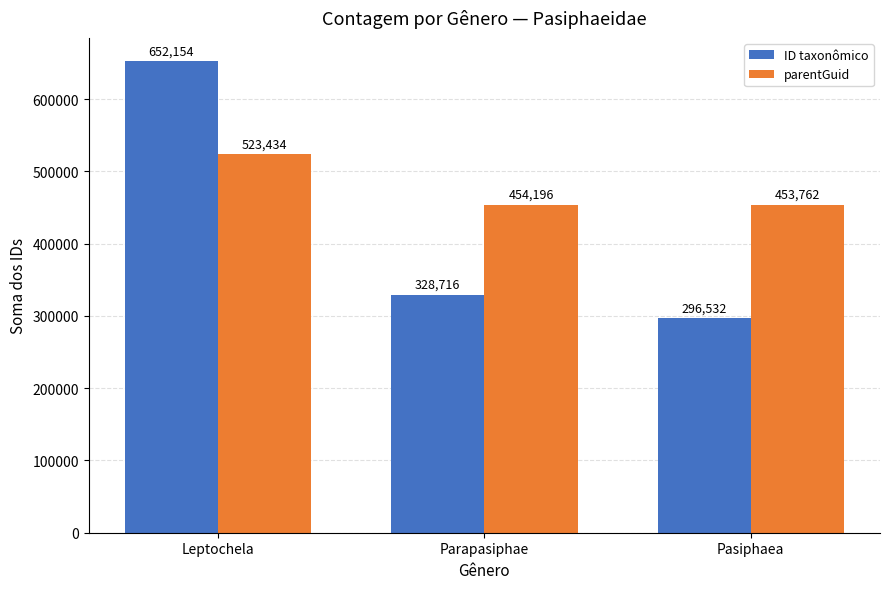

How many bars are there in each group?

2